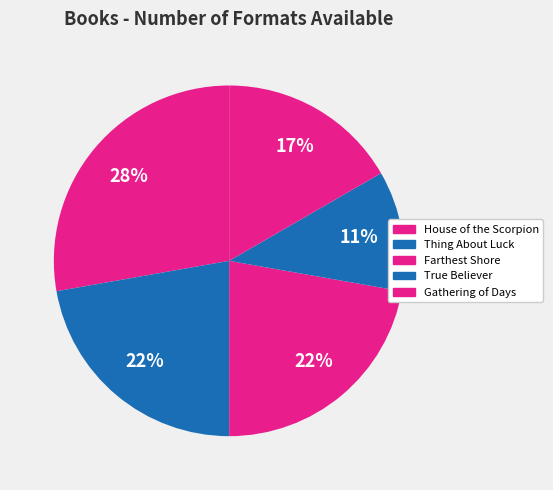

To the nearest percent, what percentage of the pie is Gathering of Days?

17%